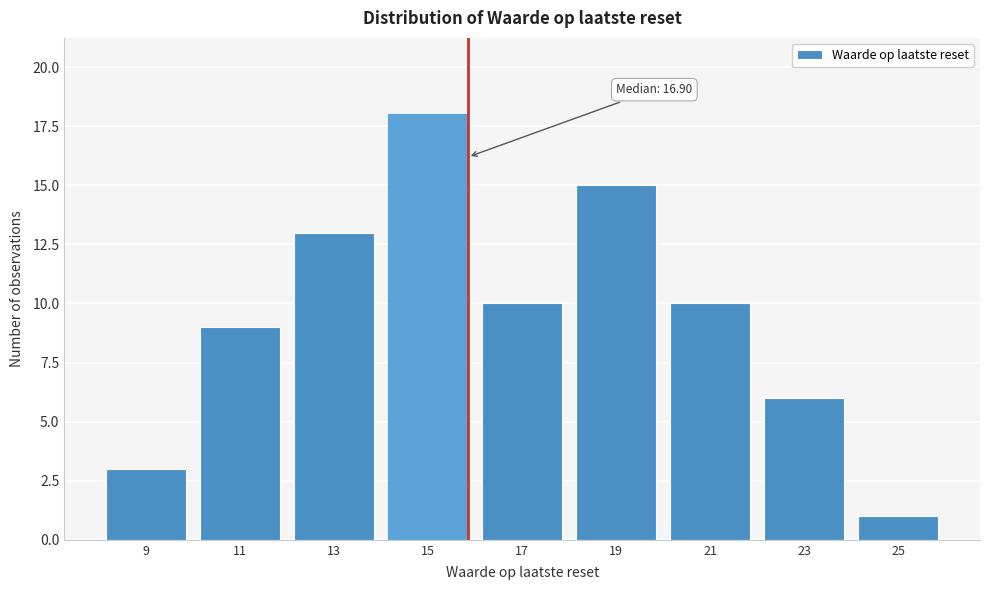

Reading left to right, extract all data points from this chart.

9=3	11=9	13=13	15=18	17=10	19=15	21=10	23=6	25=1